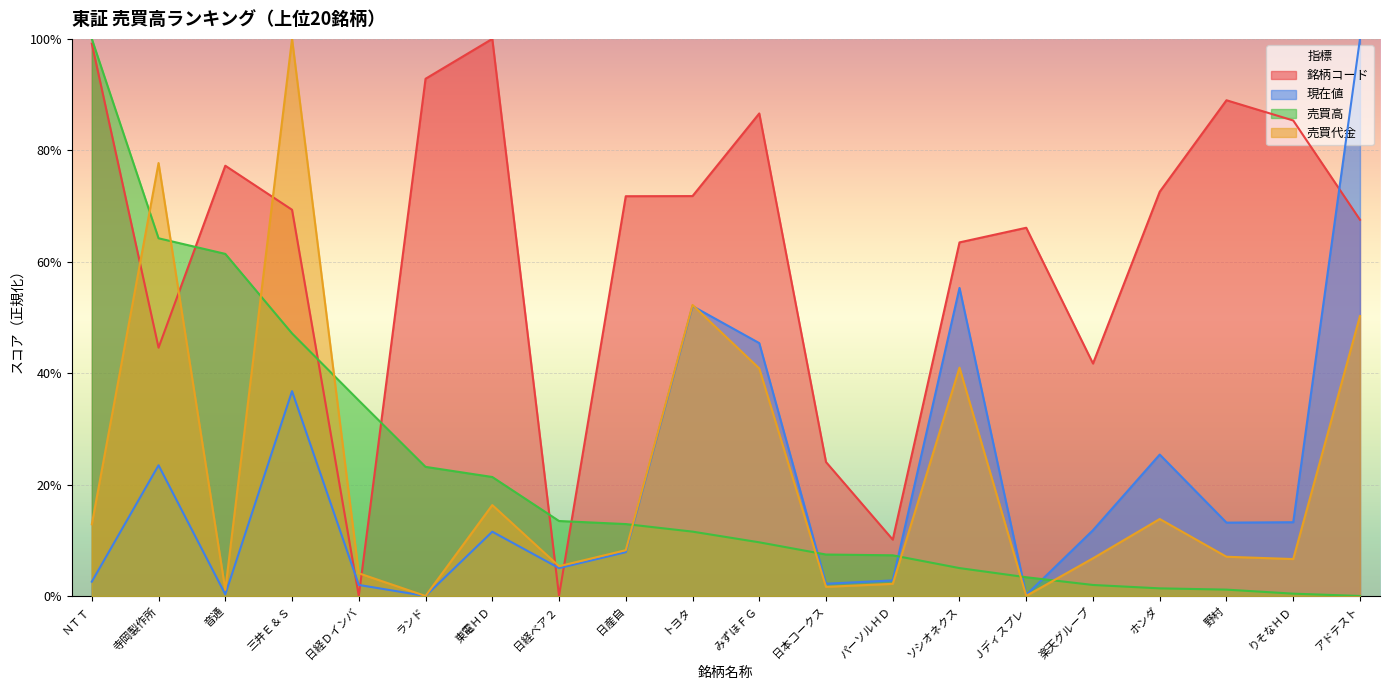

True or false: 売買代金 has more than 1 interior local peaks.

True